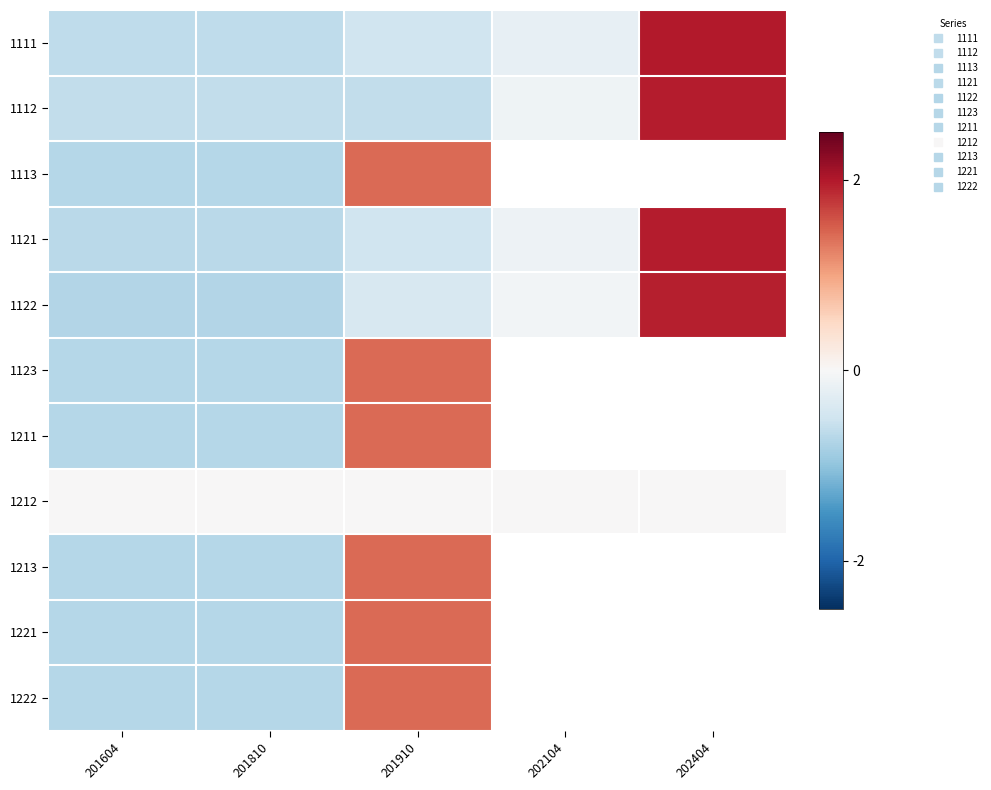

List the labels in order of 1212 value, largest first.

201604, 201810, 201910, 202104, 202404